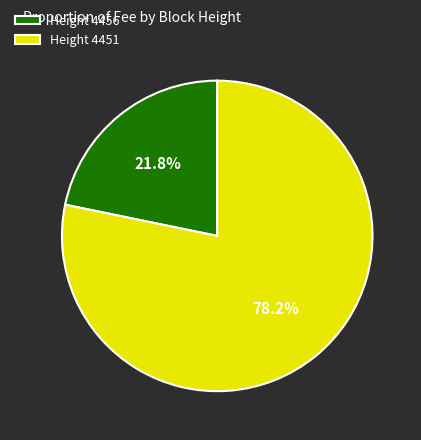

What is the smallest slice in the pie chart?

Height 4456